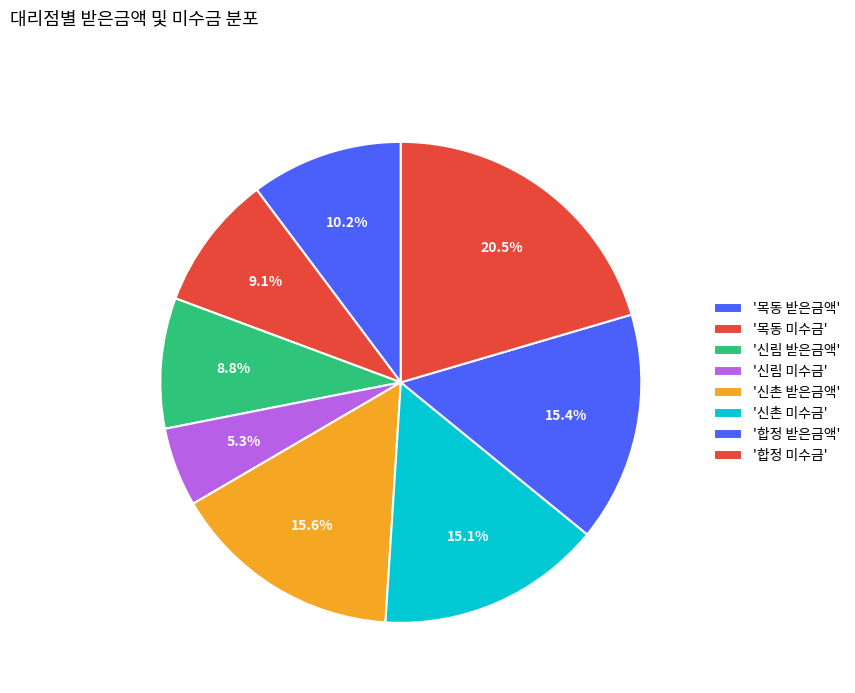

Count the number of slices in the pie.

8